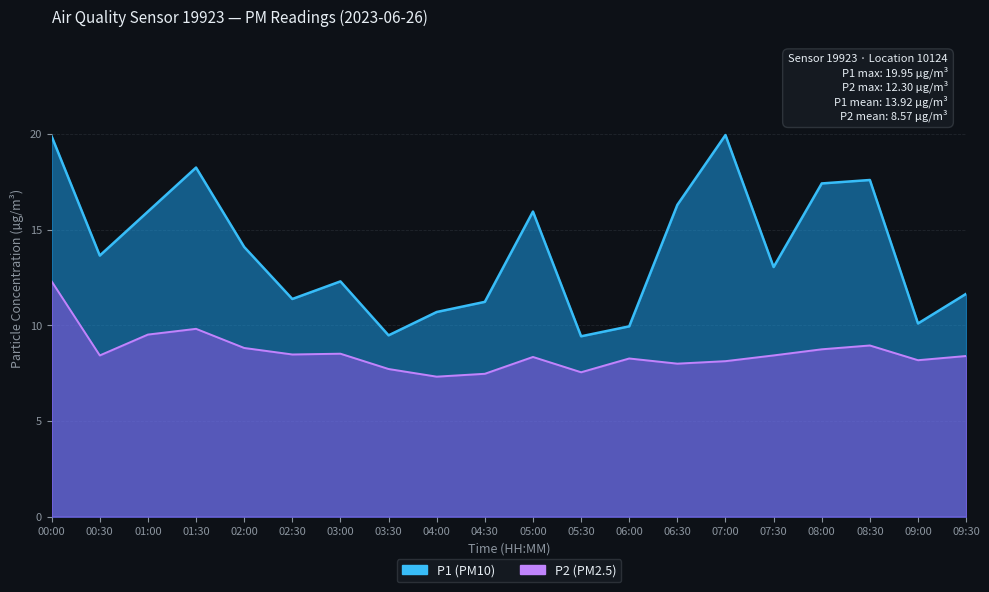

True or false: P1 has a value of 17.1 at 06:00.

False